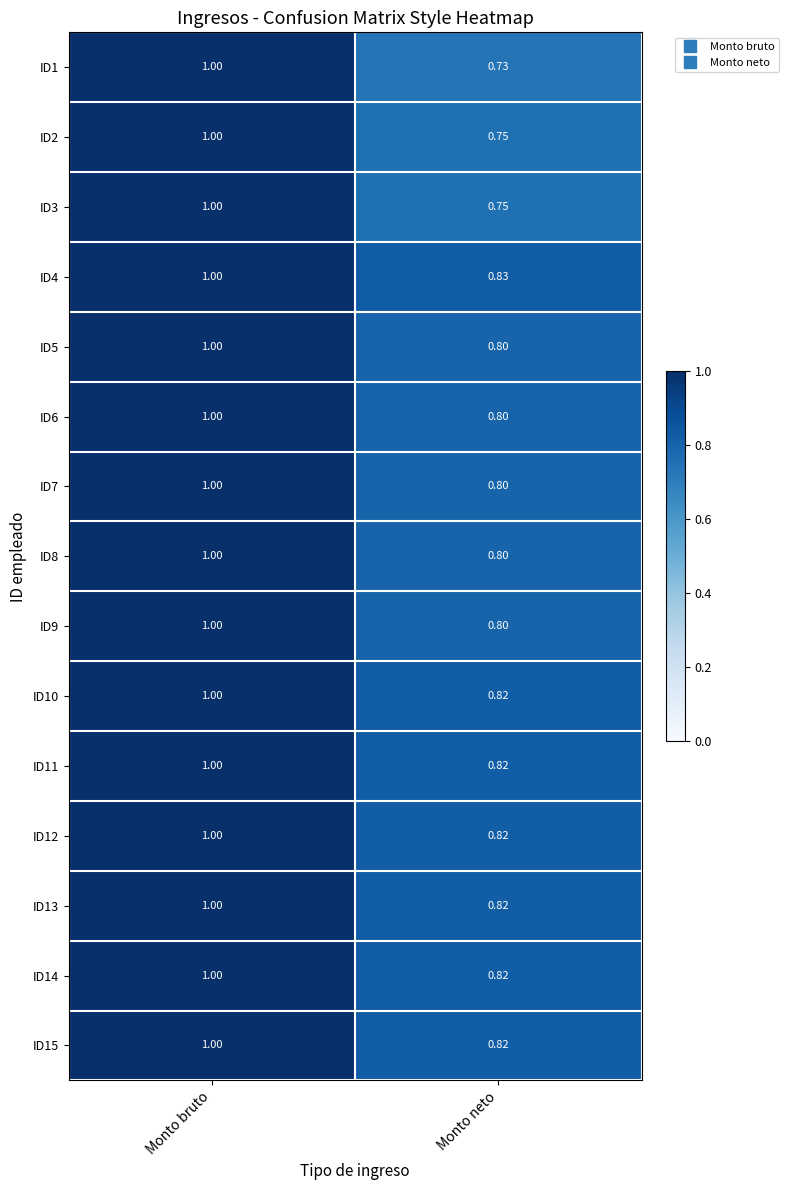

At which label is ID5 closest to 0?

Monto neto